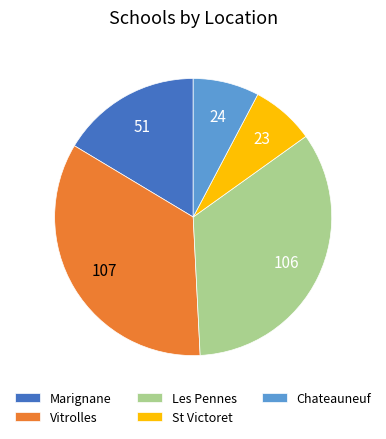

Approximately how many times larger is the value at St Victoret compared to Vitrolles?

0.2